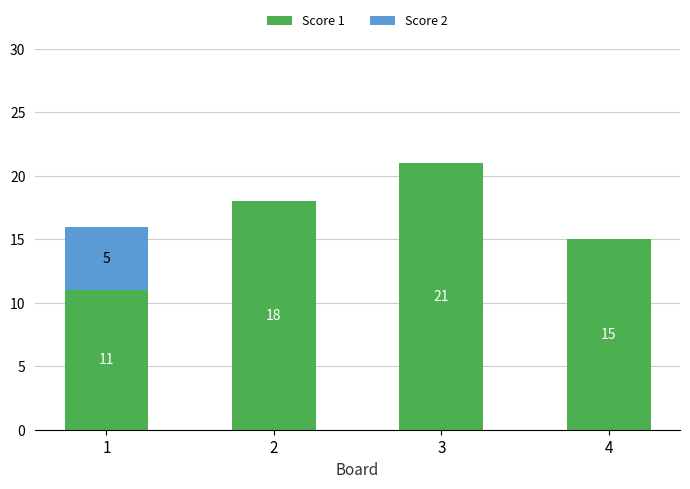

The Score 1 series shows 18 at 2. True or false?

True